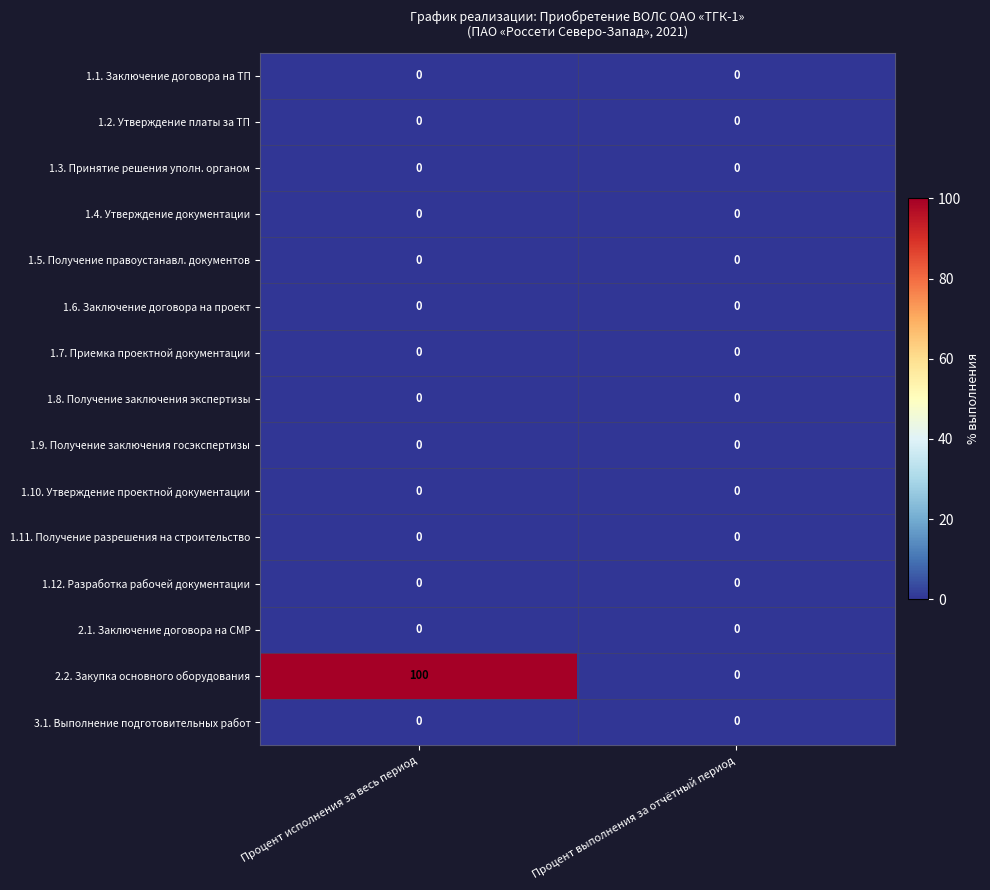

Which label corresponds to the largest value in the chart?

Процент исполнения за весь период